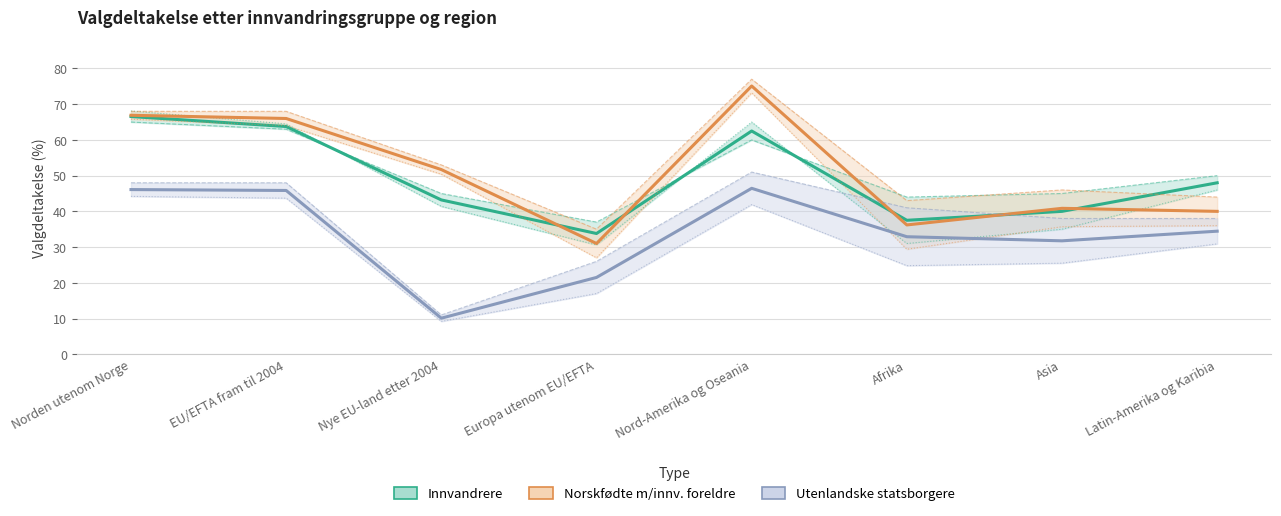

Rank the categories by Innvandrere value from lowest to highest.

Europa utenom EU/EFTA, Afrika, Asia, Nye EU-land etter 2004, Latin-Amerika og Karibia, Nord-Amerika og Oseania, EU/EFTA fram til 2004, Norden utenom Norge